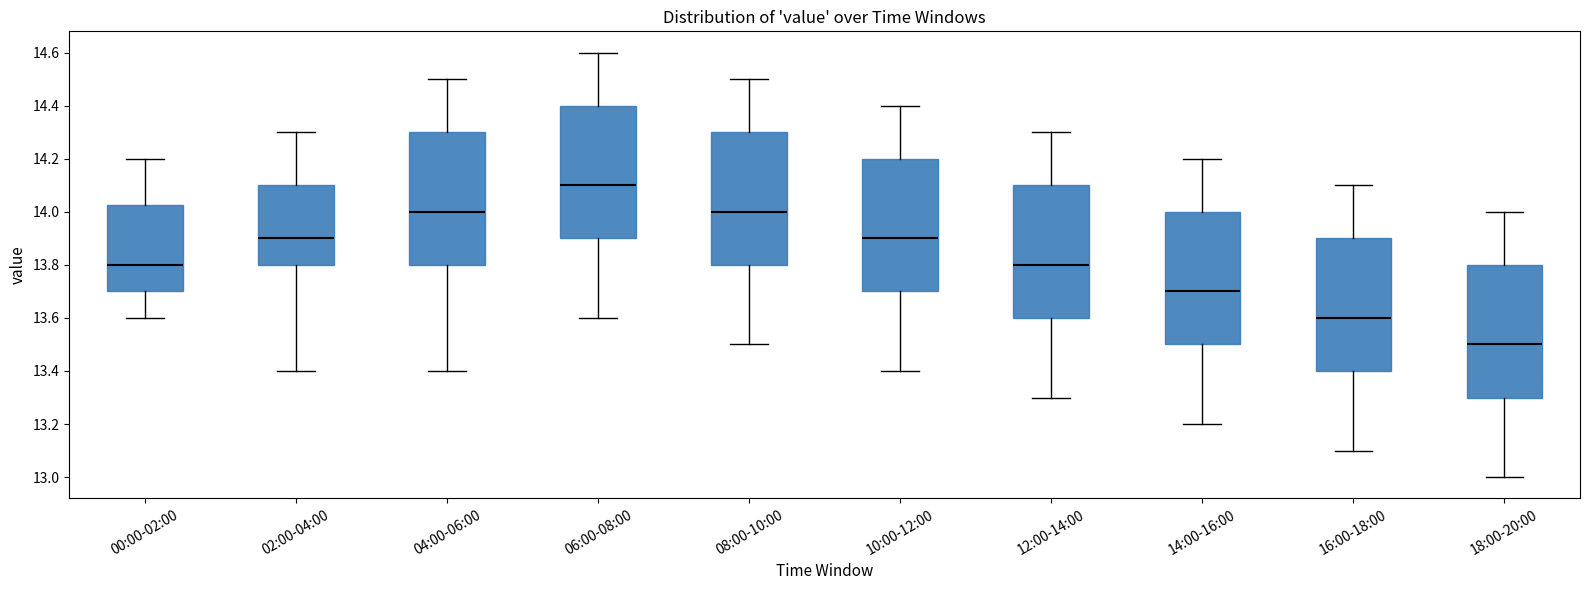

Reading left to right, read every box against the y-axis: the position of its median line, the range the box covers, and the ends of its whiskers. The values are not printed on the chart, so give them approximately, as read against the axis.

00:00-02:00: median 13.80, box 13.70 to 14.02, whiskers 13.60 to 14.20
02:00-04:00: median 13.90, box 13.80 to 14.10, whiskers 13.40 to 14.30
04:00-06:00: median 14.00, box 13.80 to 14.30, whiskers 13.40 to 14.50
06:00-08:00: median 14.10, box 13.90 to 14.40, whiskers 13.60 to 14.60
08:00-10:00: median 14.00, box 13.80 to 14.30, whiskers 13.50 to 14.50
10:00-12:00: median 13.90, box 13.70 to 14.20, whiskers 13.40 to 14.40
12:00-14:00: median 13.80, box 13.60 to 14.10, whiskers 13.30 to 14.30
14:00-16:00: median 13.70, box 13.50 to 14.00, whiskers 13.20 to 14.20
16:00-18:00: median 13.60, box 13.40 to 13.90, whiskers 13.10 to 14.10
18:00-20:00: median 13.50, box 13.30 to 13.80, whiskers 13.00 to 14.00